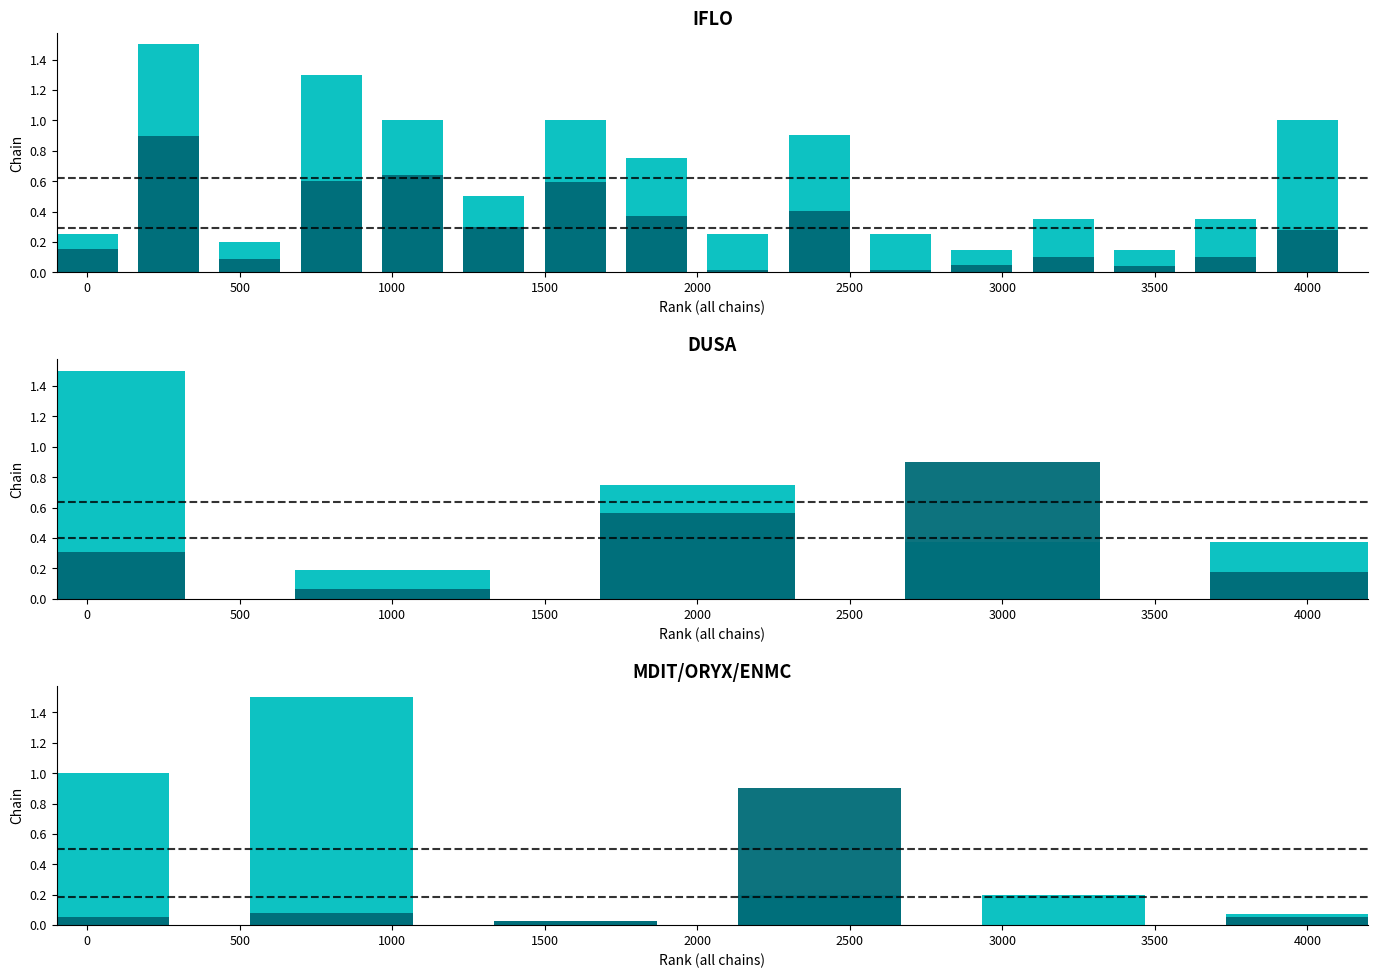

What is the spread (max minus min) of values at 2500?

0.7